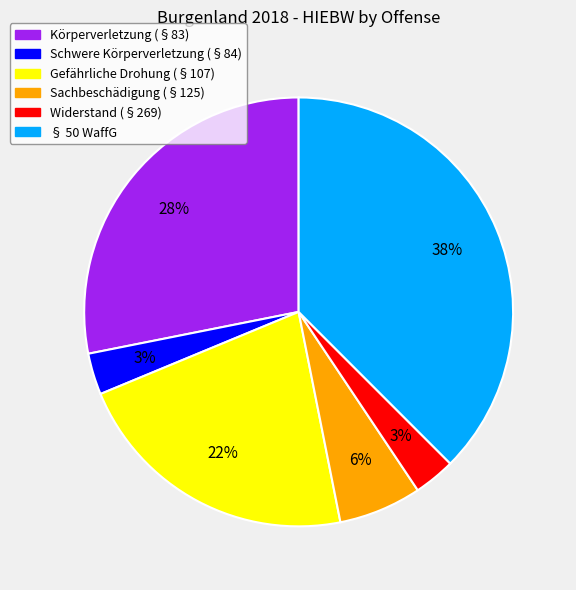

To the nearest percent, what is the average slice percentage?

17%